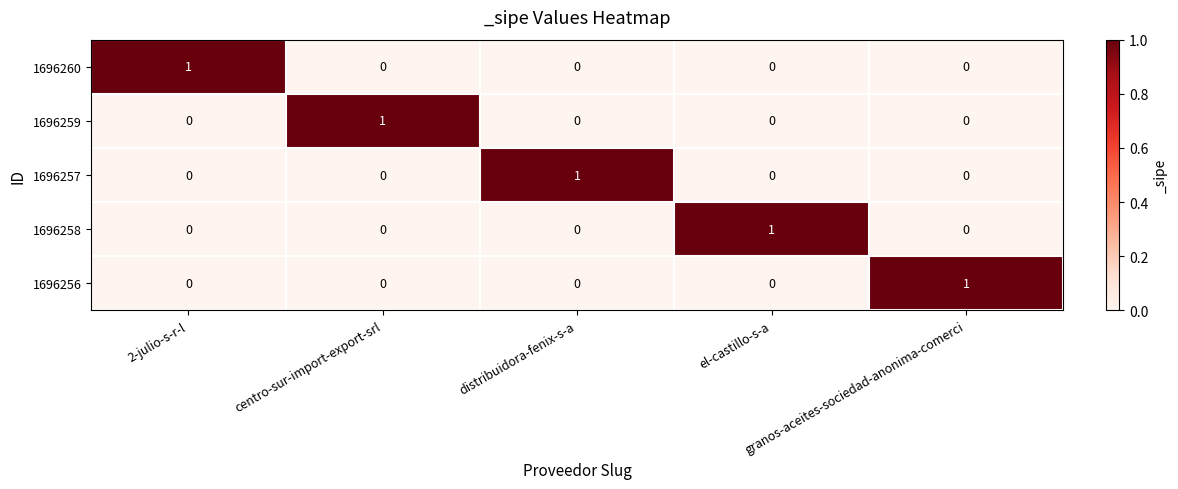

How many 1696260 values are between 0 and 1?

5